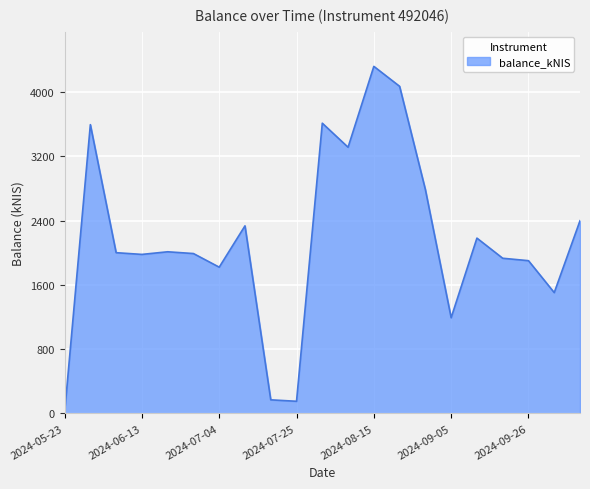

Does the chart have visible grid lines?

Yes